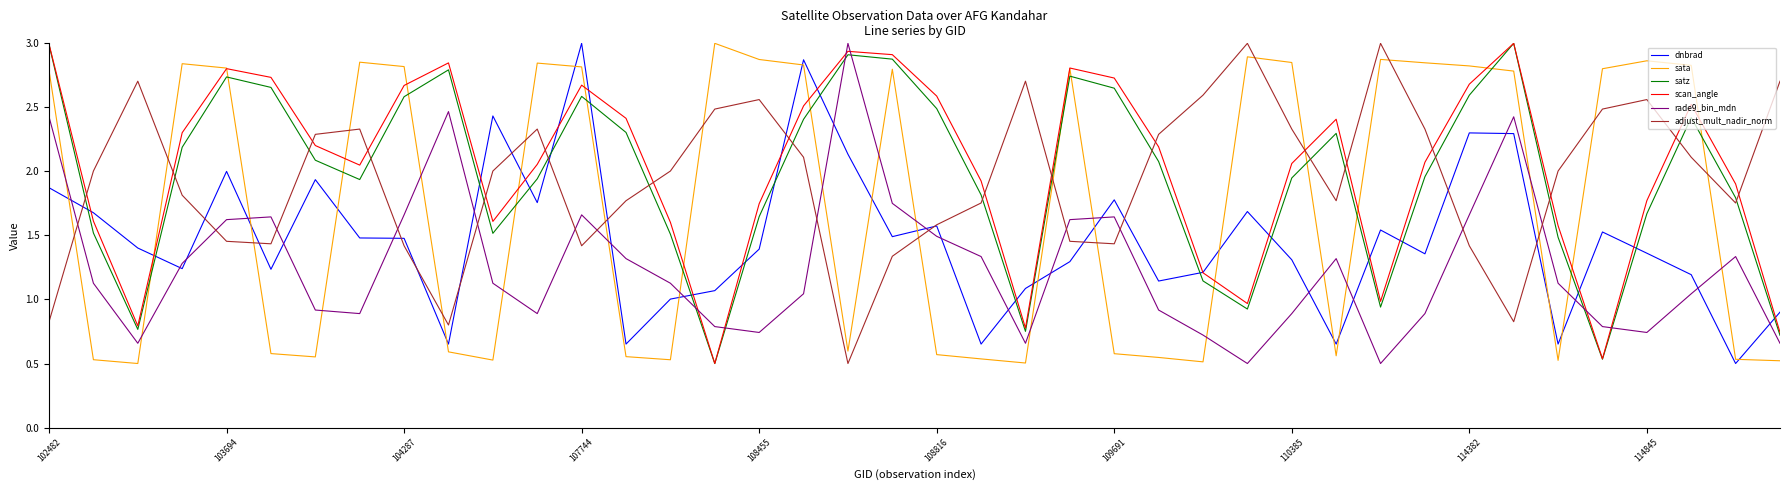

What is the maximum value for satz?

3.0